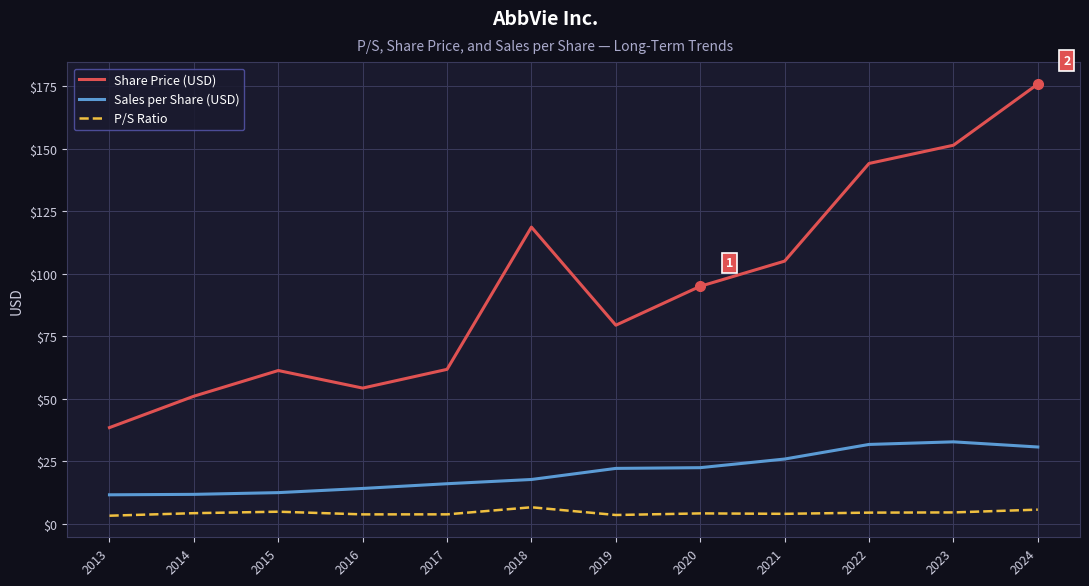

What is the maximum value shown in the chart?

175.8